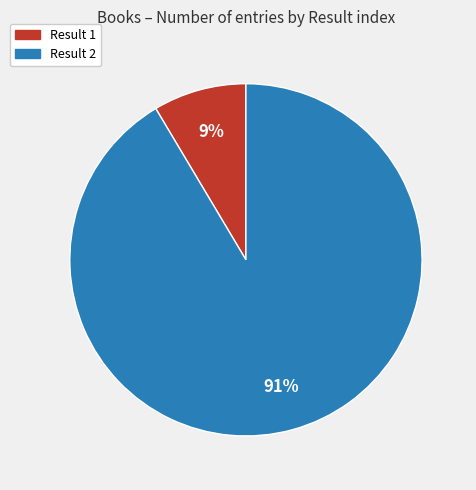

How many segments does this pie chart have?

2